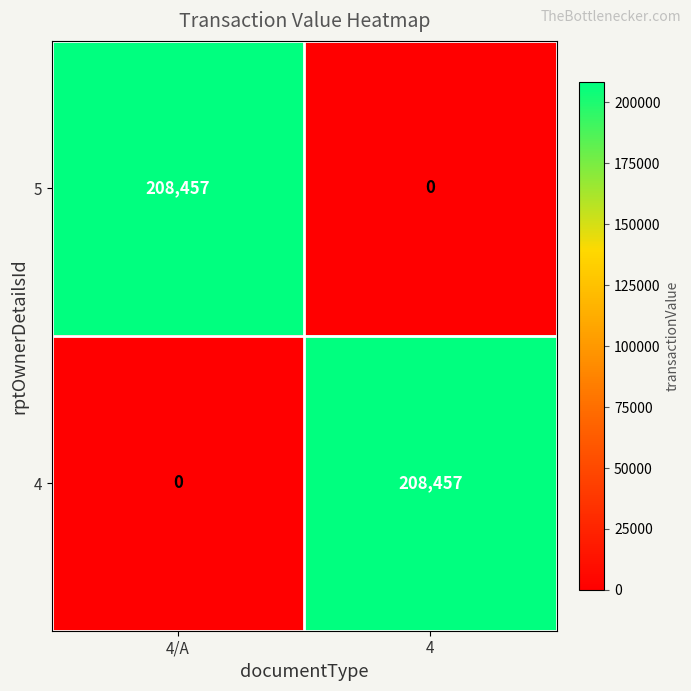

How many categories are shown in the chart?

2